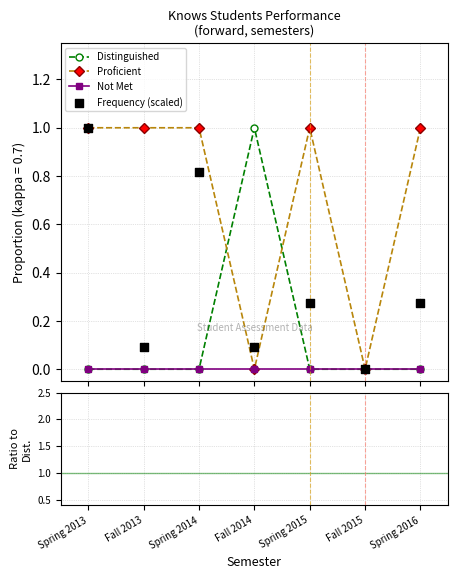

Which series reaches the minimum Y coordinate?

Distinguished